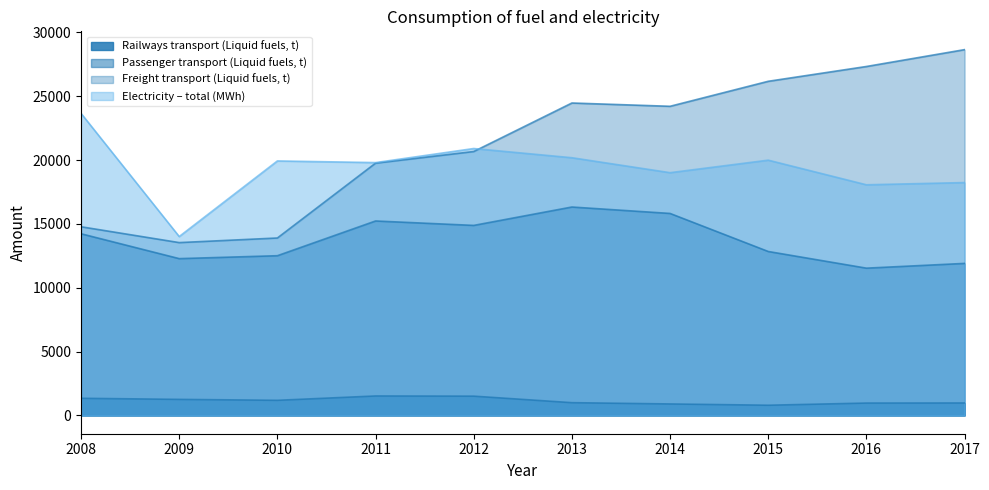

What is the difference between the maximum and minimum values in the Passenger transport (Liquid fuels, t) series?

4787